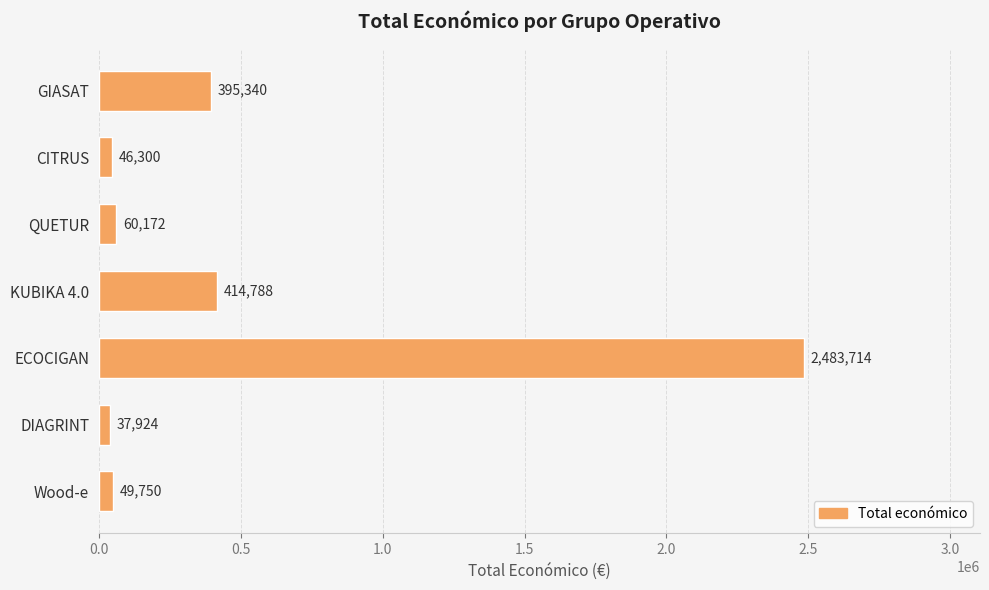

How many bars are there in total?

7